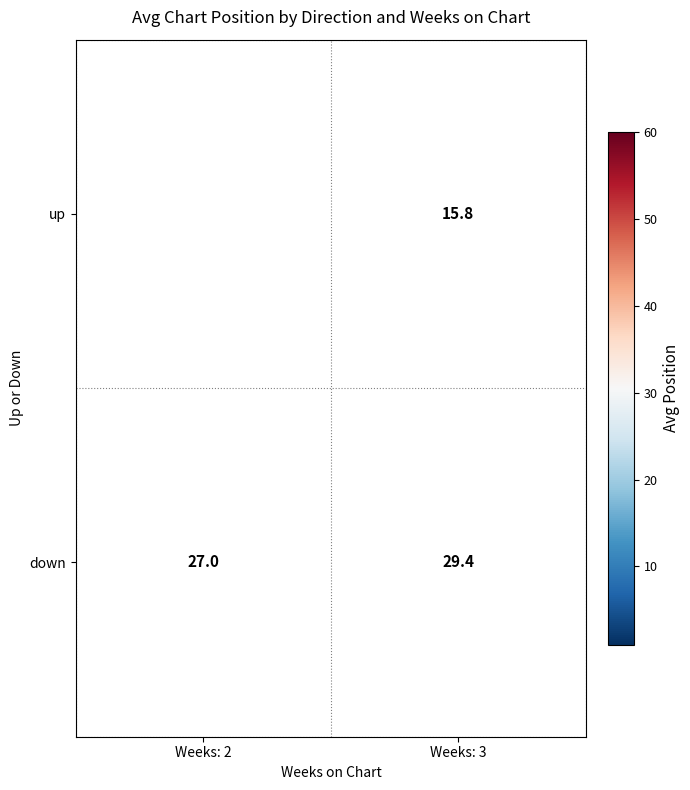

Is the value of down at Weeks: 2 greater than the value of up at Weeks: 3?

Yes